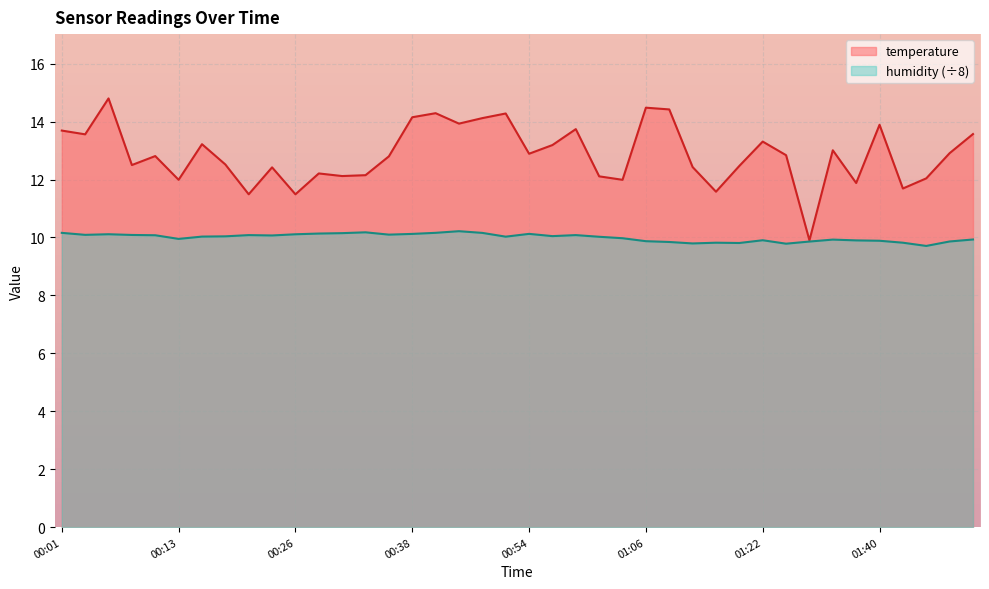

Read the temperature value at 01:51.

13.6